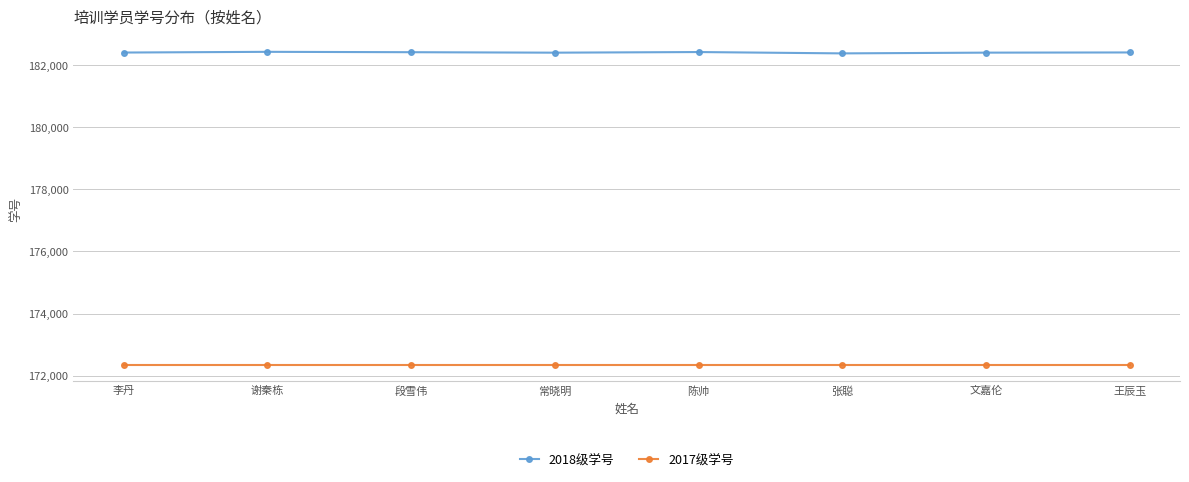

What is the average value of the 2017级学号 series?

172342